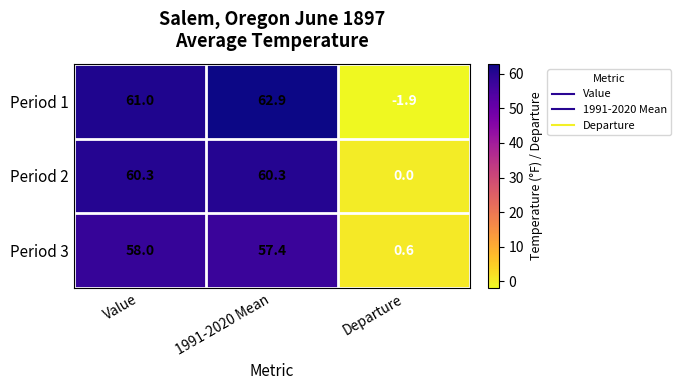

List the series in order of their overall mean, lowest first.

Period 3, Period 2, Period 1